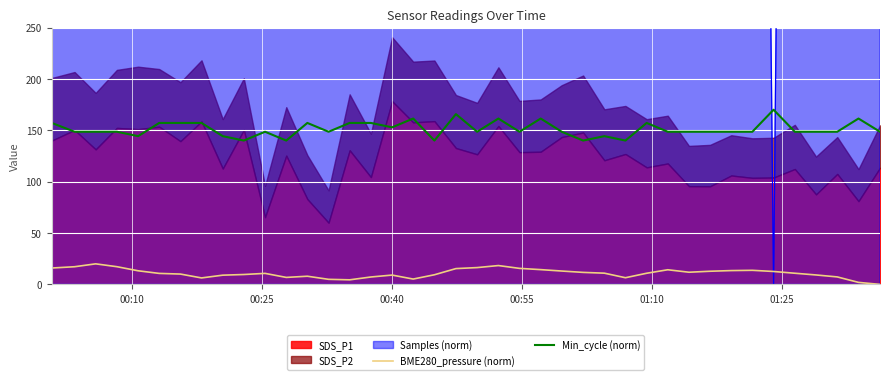

What is the maximum value for BME280_pressure (norm)?

20.0